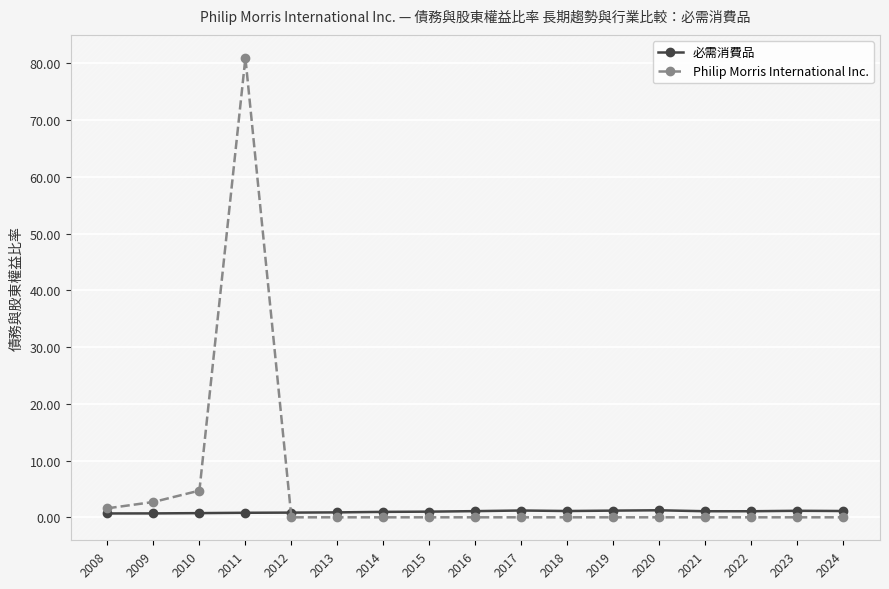

What is the value of the Philip Morris International Inc. point at the 2nd from the left?

2.7